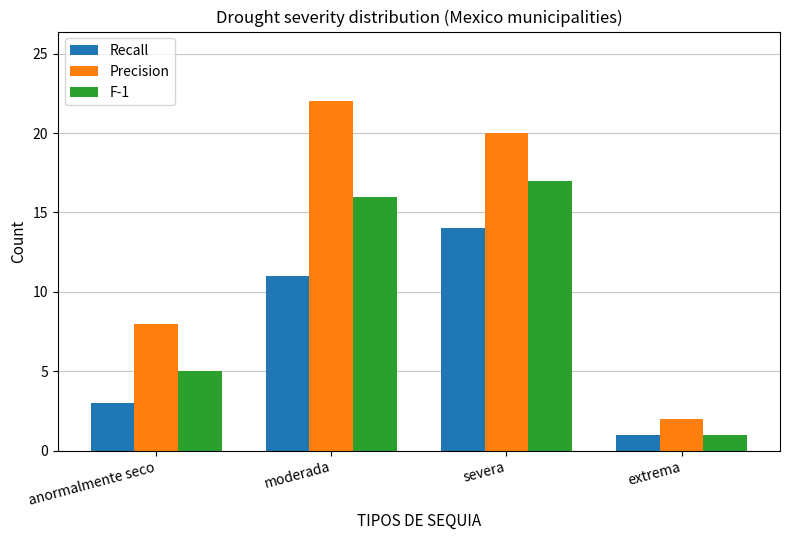

Does the chart contain stacked bars?

No